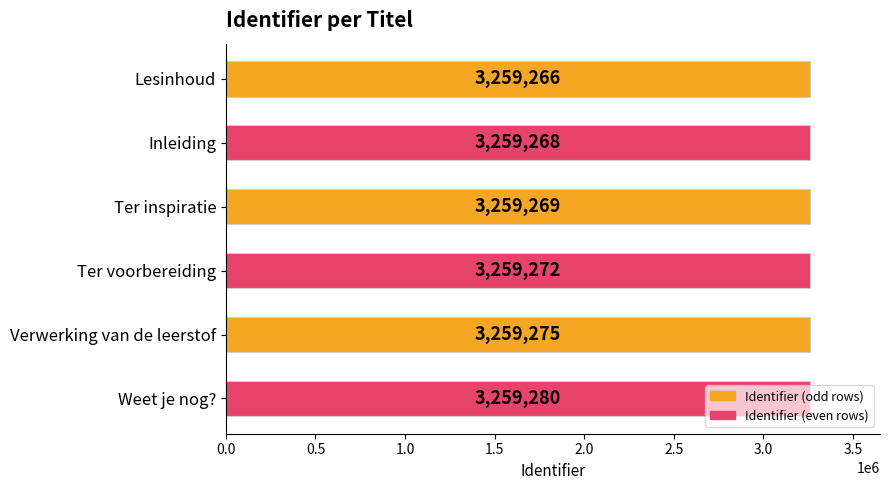

How many bars are there in total?

6